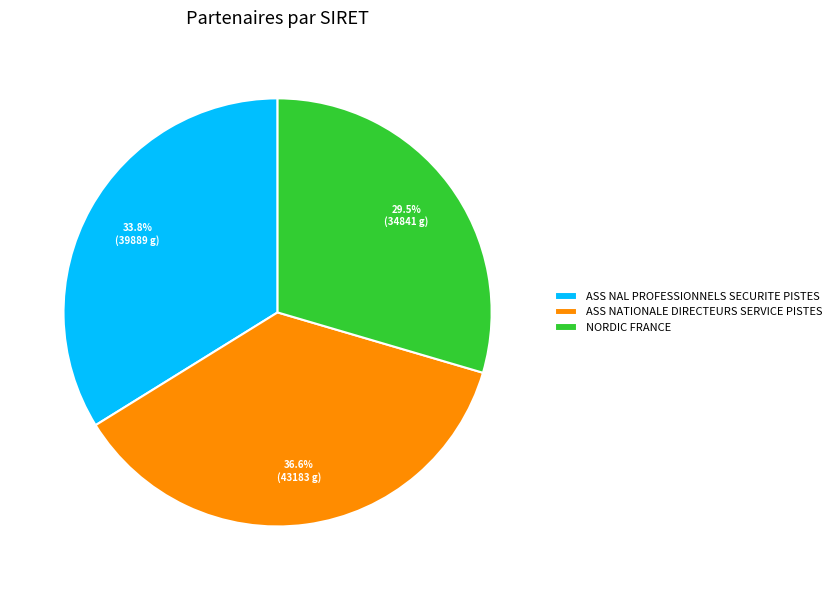

Which category has the biggest portion of the pie?

ASS NATIONALE DIRECTEURS SERVICE PISTES